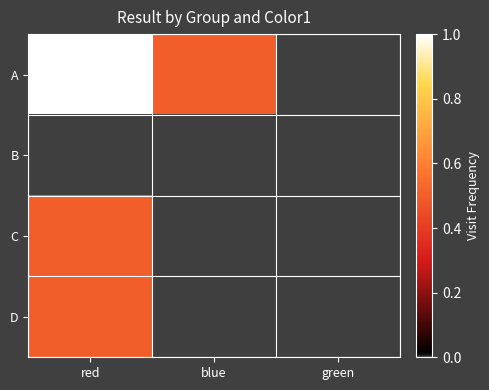

How many series are shown in this chart?

4